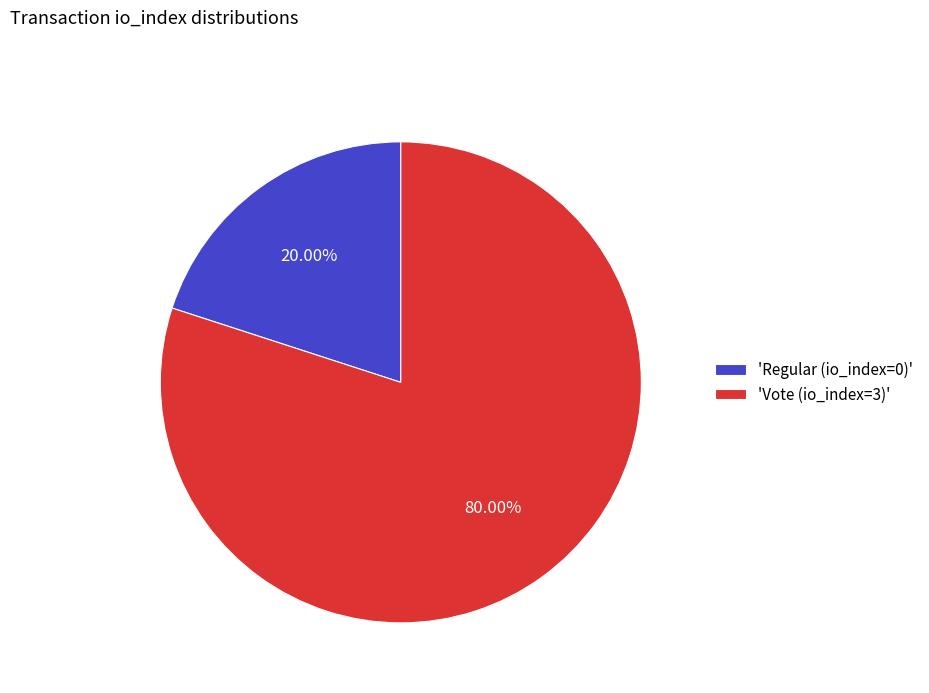

Is there a majority slice in this chart?

Yes